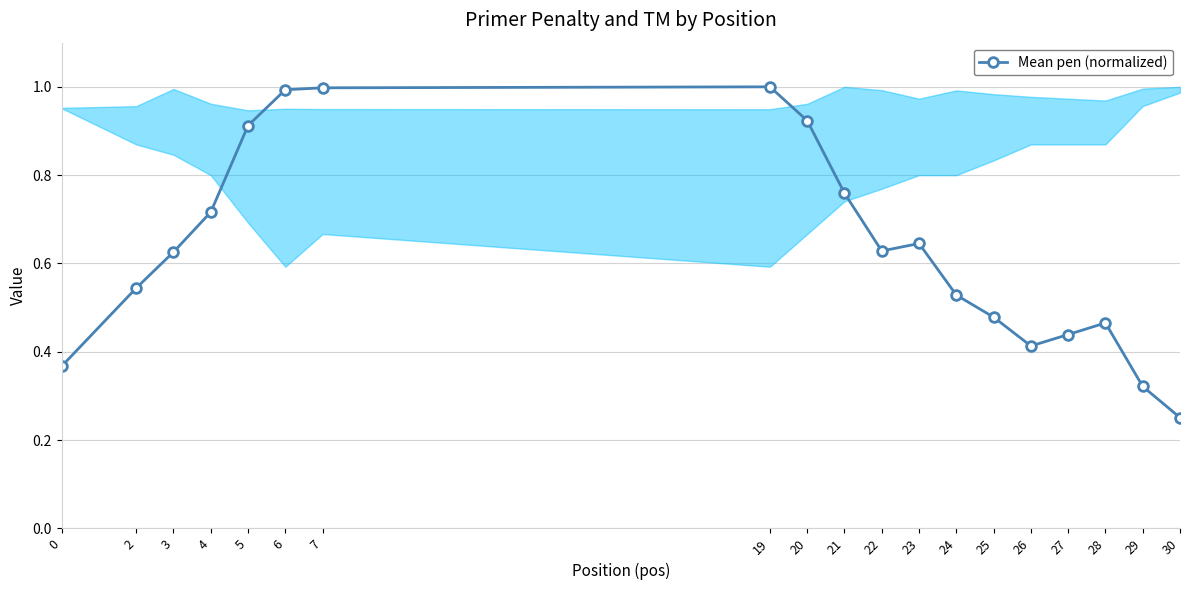

Where is the data nearest to the value 0?

30